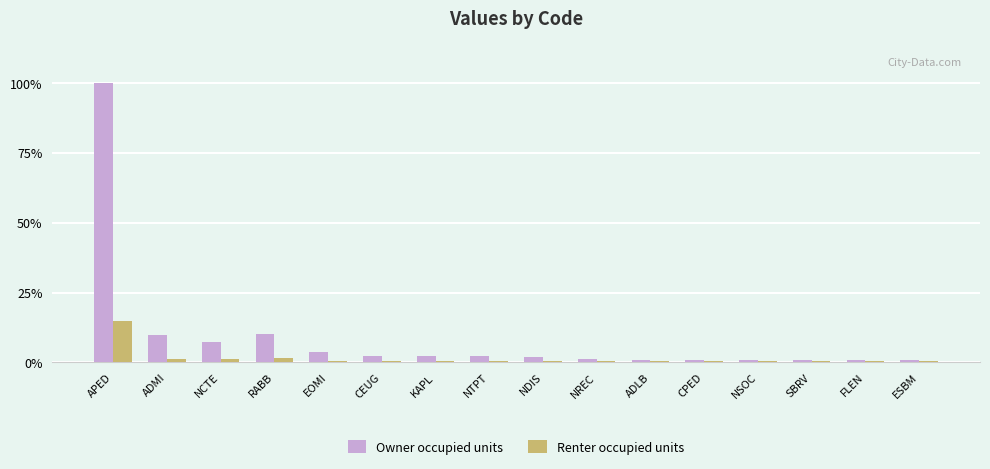

Reading right to left, extract all data points from this chart.

Owner occupied units: ESBM=2	FLEN=2	SBRV=2	NSOC=2	CPED=2	ADLB=2	NREC=3	NDIS=5	NTPT=6	KAPL=6	CEUG=6	EOMI=10	RABB=27	NCTE=20	ADMI=26	APED=270
Renter occupied units: ESBM=1	FLEN=1	SBRV=1	NSOC=1	CPED=1	ADLB=1	NREC=1	NDIS=1	NTPT=1	KAPL=1	CEUG=1	EOMI=1	RABB=4	NCTE=3	ADMI=3	APED=40